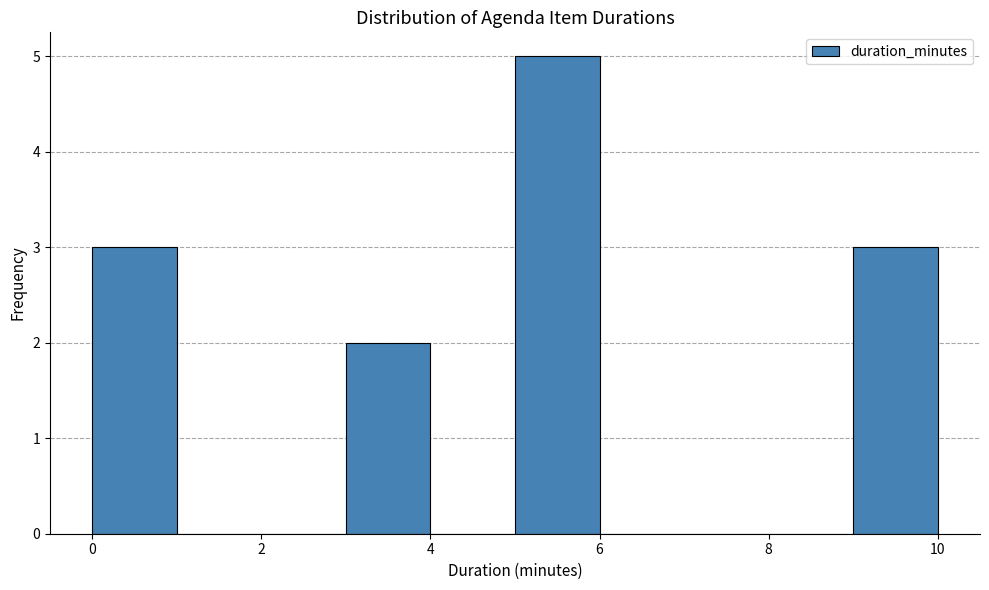

Over which range of the x-axis is the bar tallest?

5 to 6